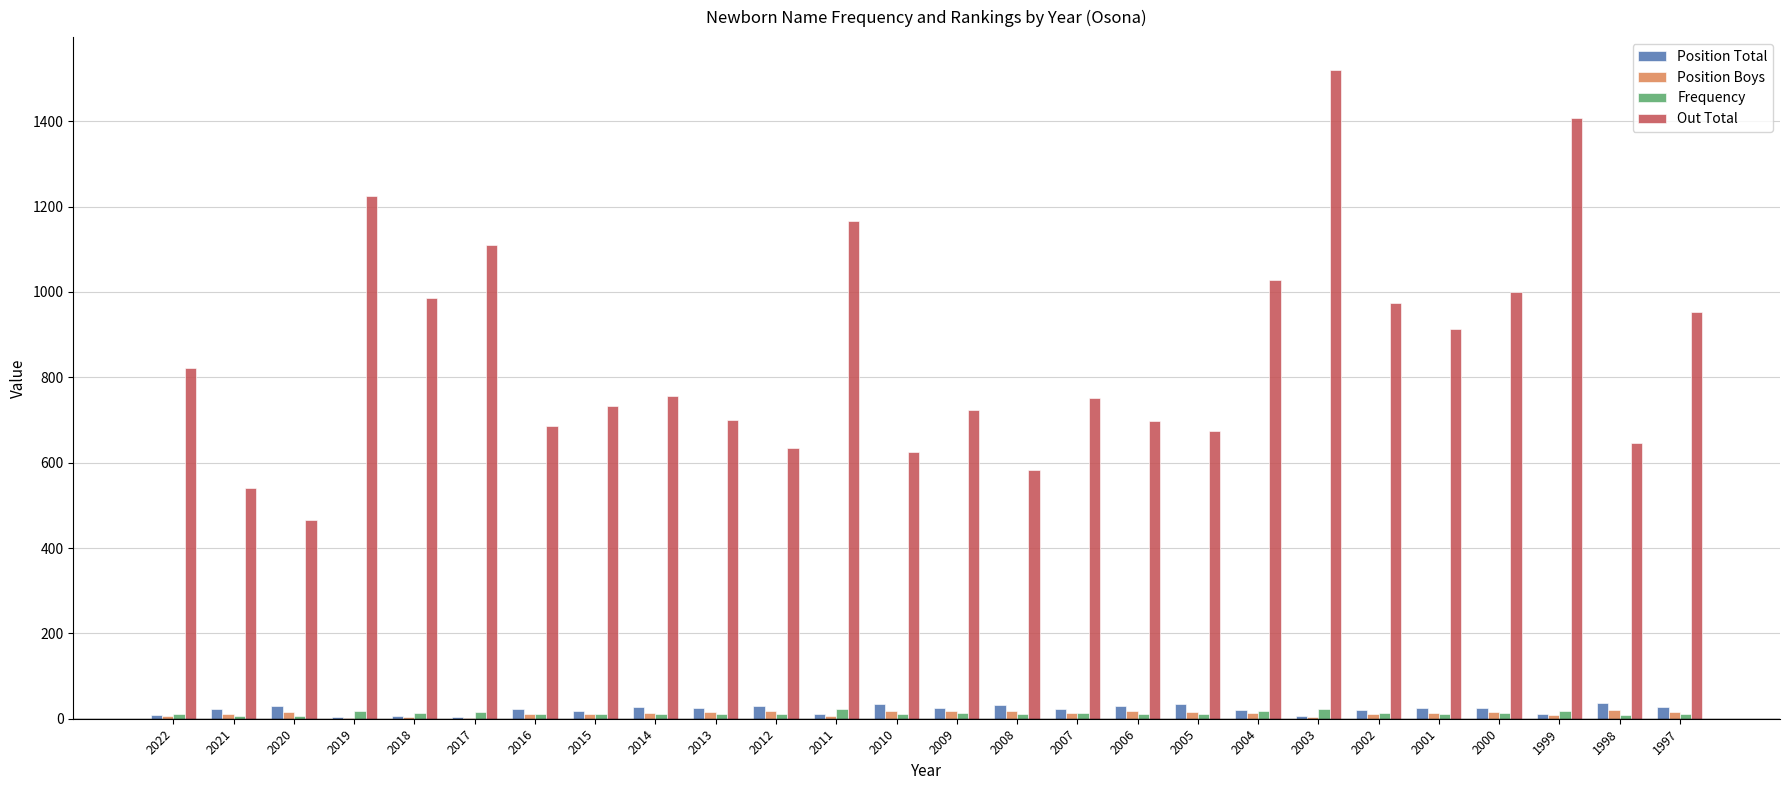

How many categories are shown in the chart?

26